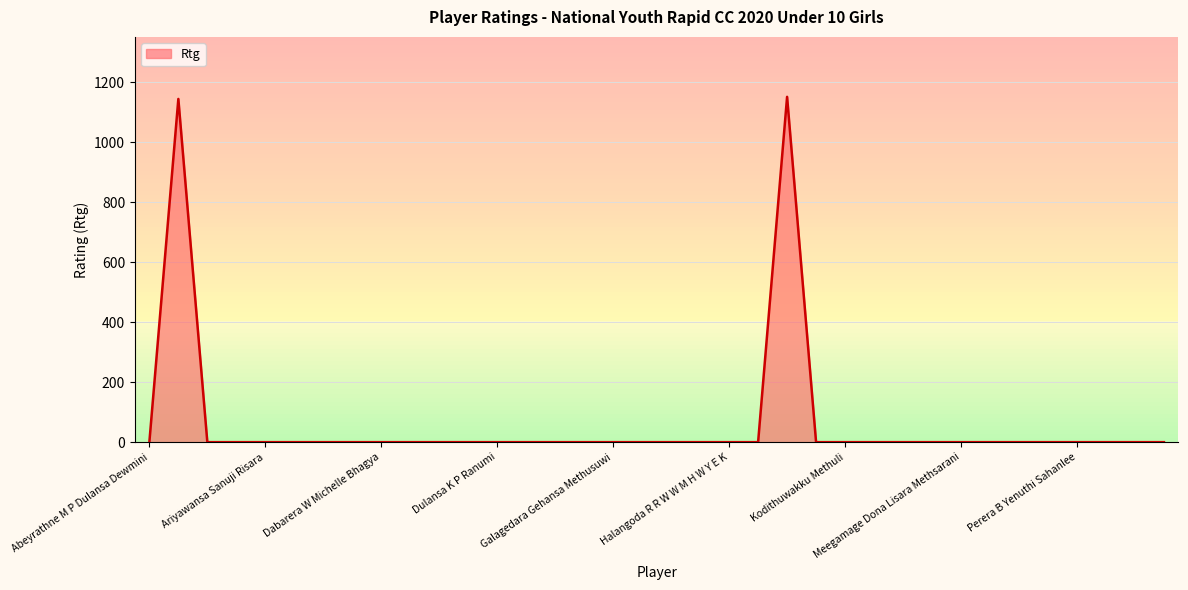

What is the average value?

64